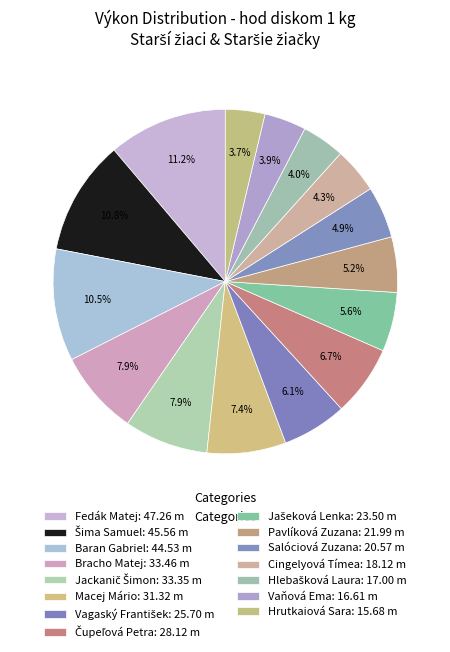

How many slices are in this pie chart?

15